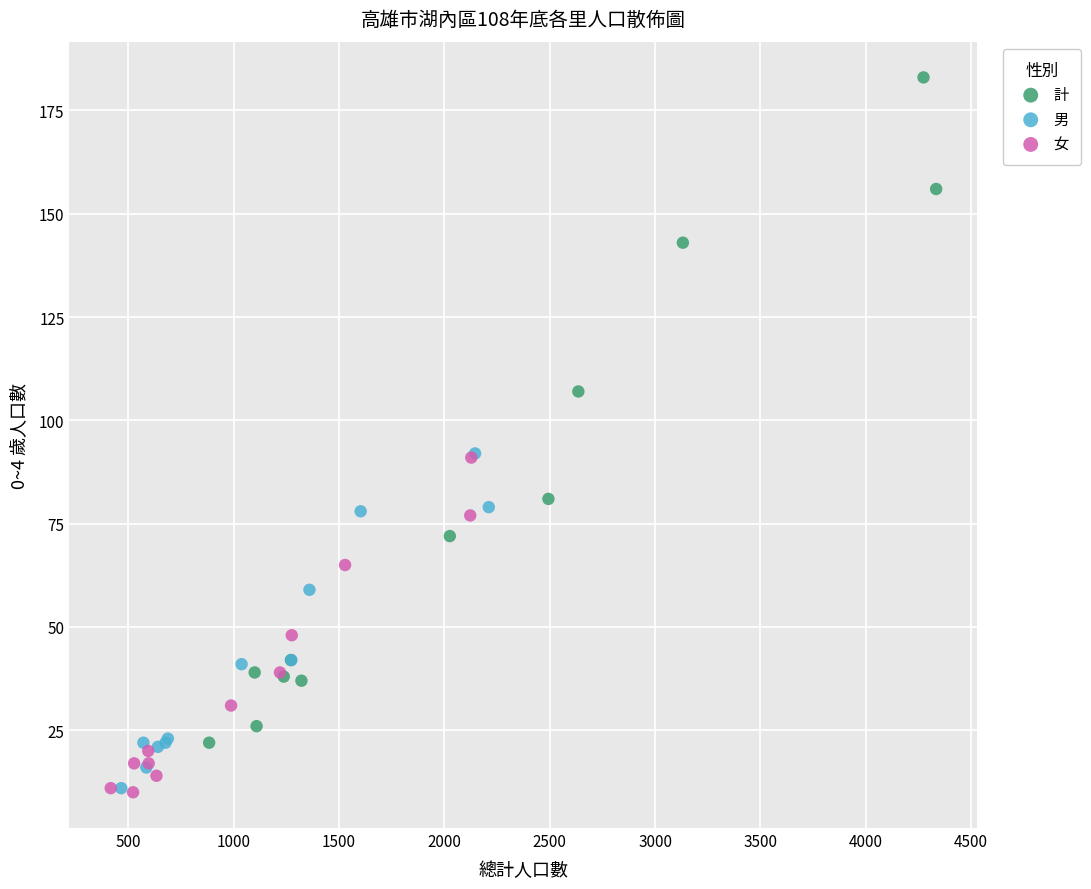

Which series contains the highest Y value?

計